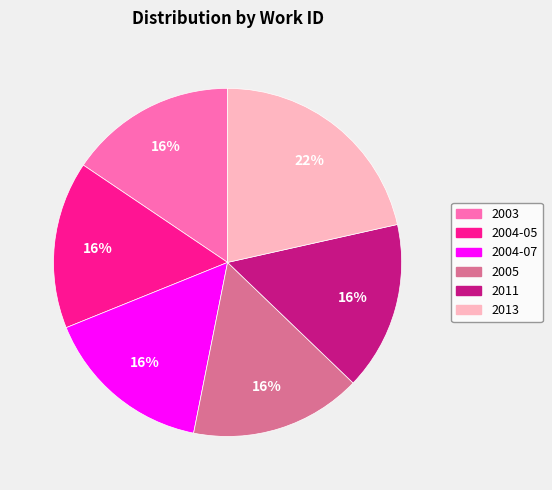

To the nearest percent, what is the difference between the 2003 and 2013 slice percentages?

6%